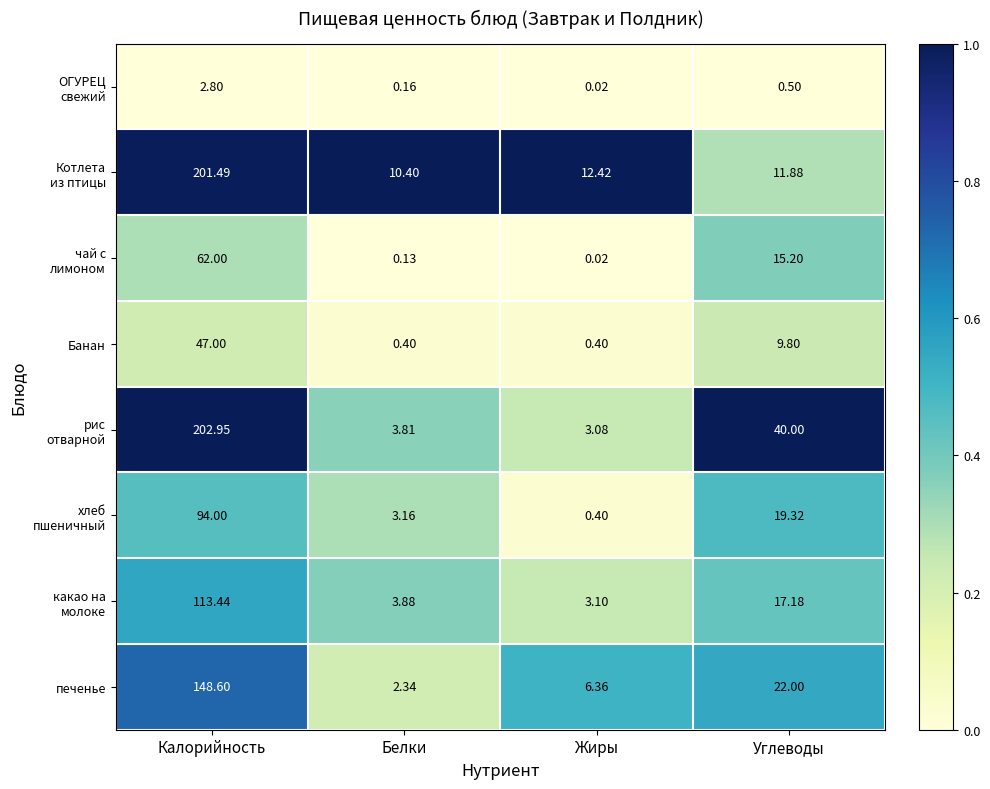

Which label corresponds to the largest value in the chart?

Калорийность